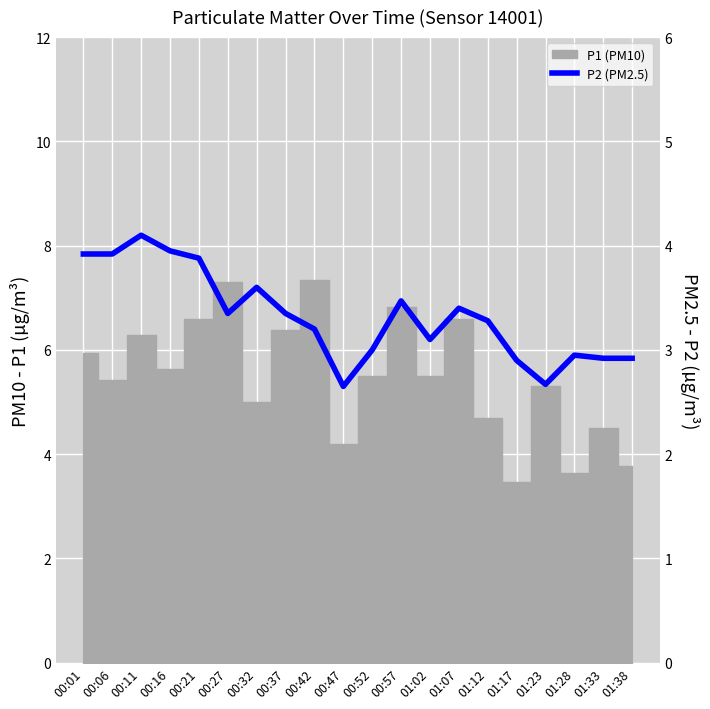

The value at 00:32 is 1.5. True or false?

False